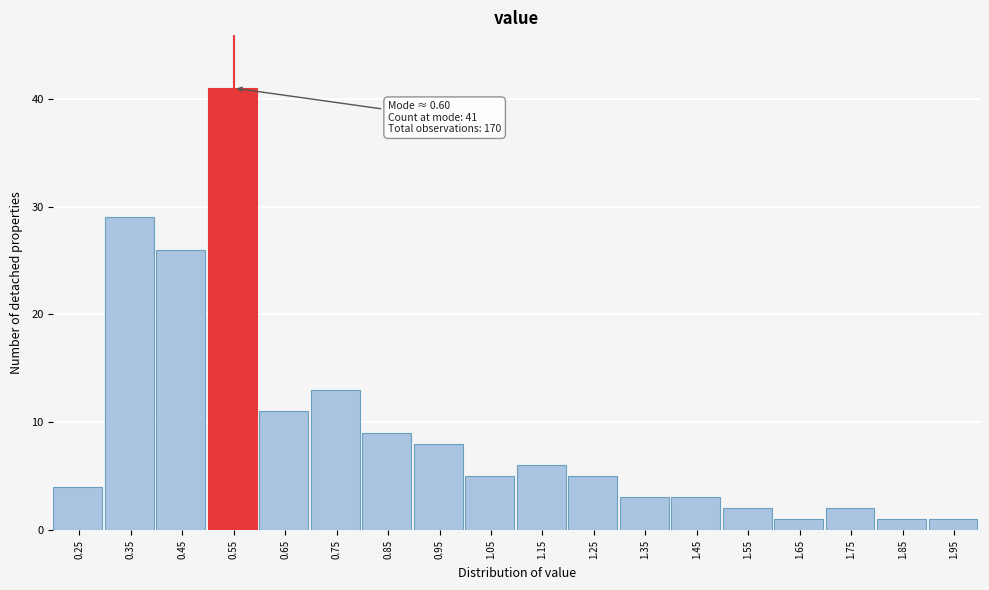

Reading left to right, extract all data points from this chart.

4	29	26	41	11	13	9	8	5	6	5	3	3	2	1	2	1	1